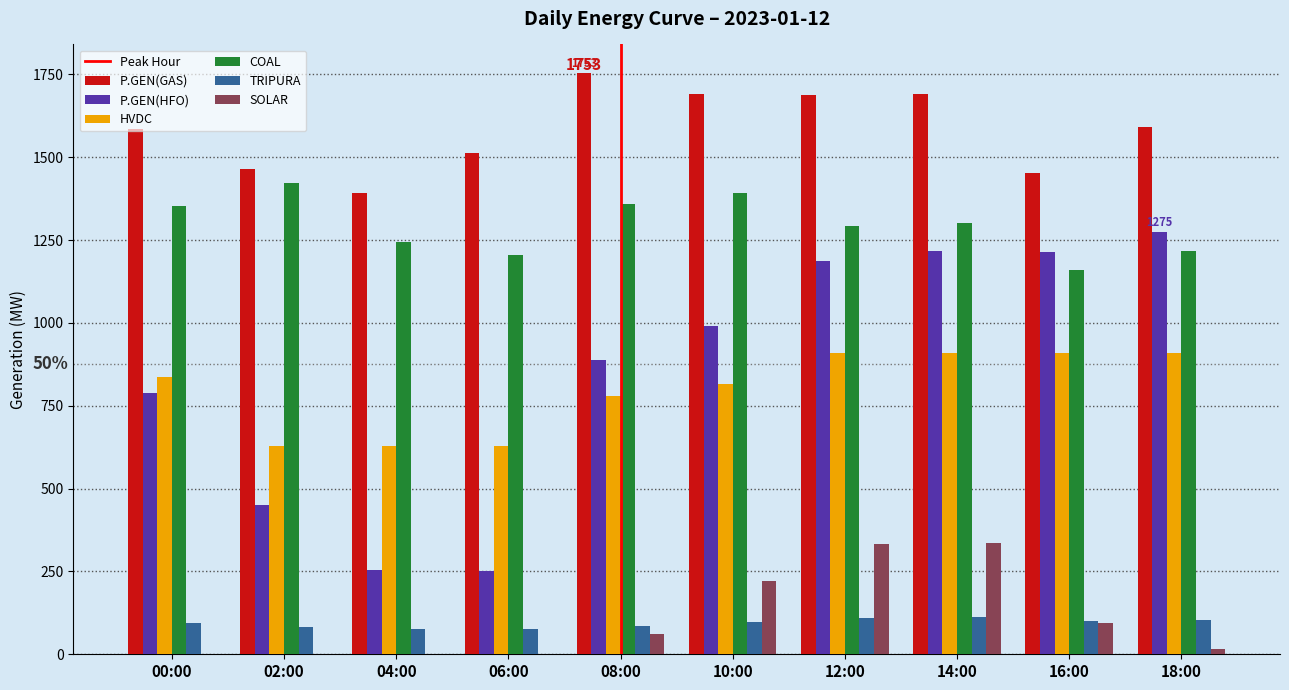

Which series has the largest total across all categories?

P.GEN(GAS)